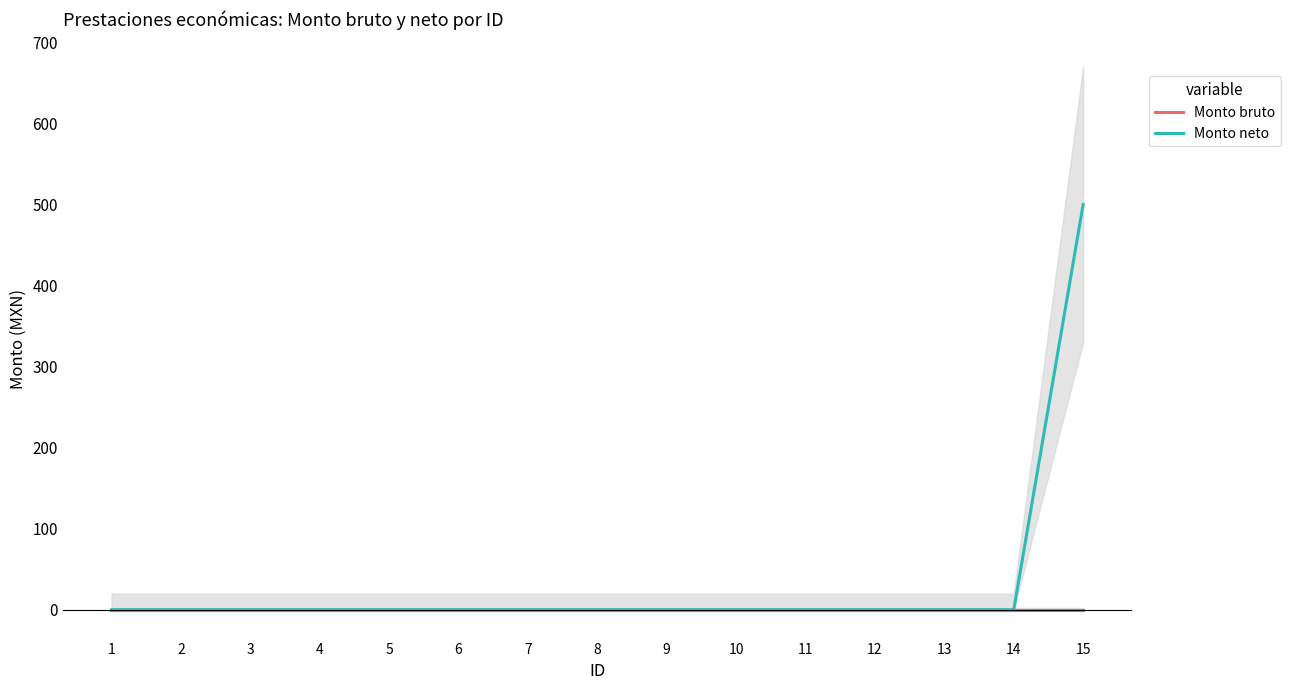

True or false: Monto bruto and Monto neto intersect in this chart.

False